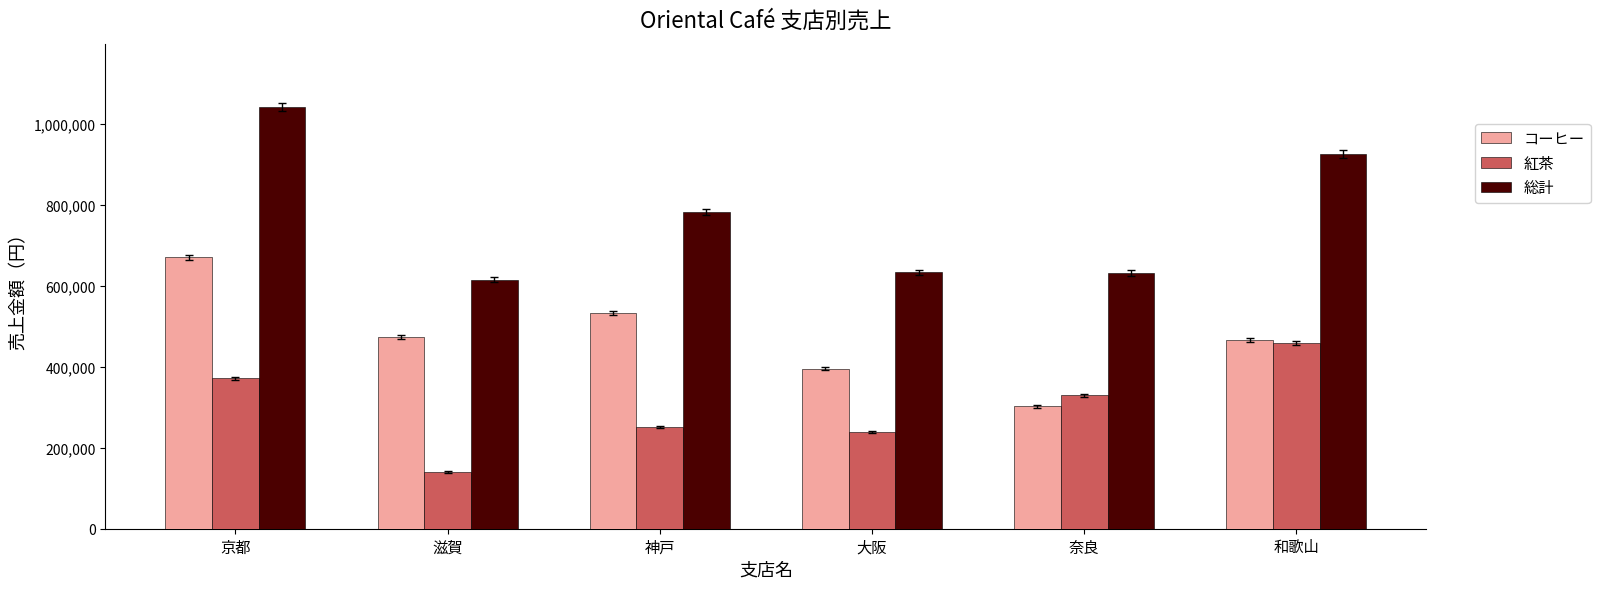

What is the maximum value shown in the chart?

1041000